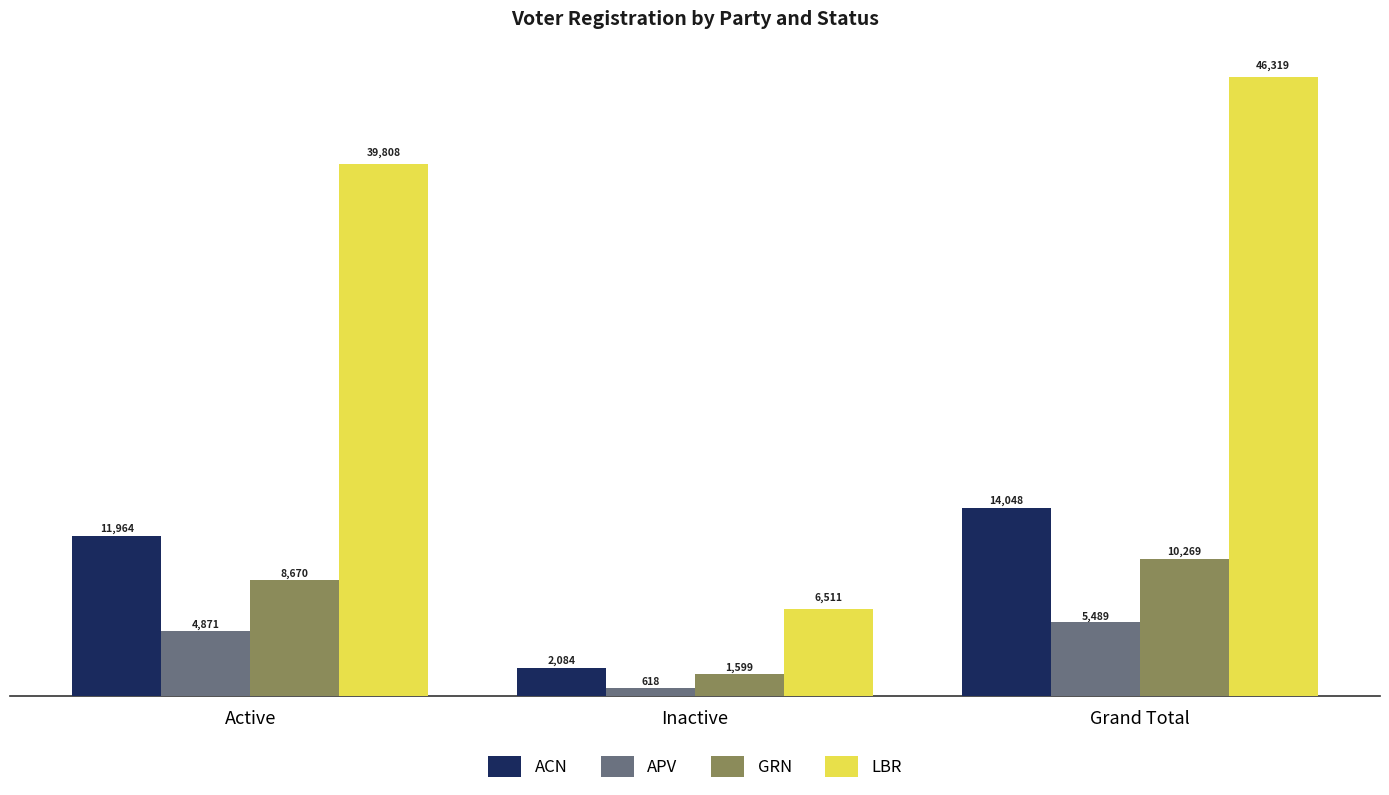

At how many categories does at least one series exceed 25320?

2